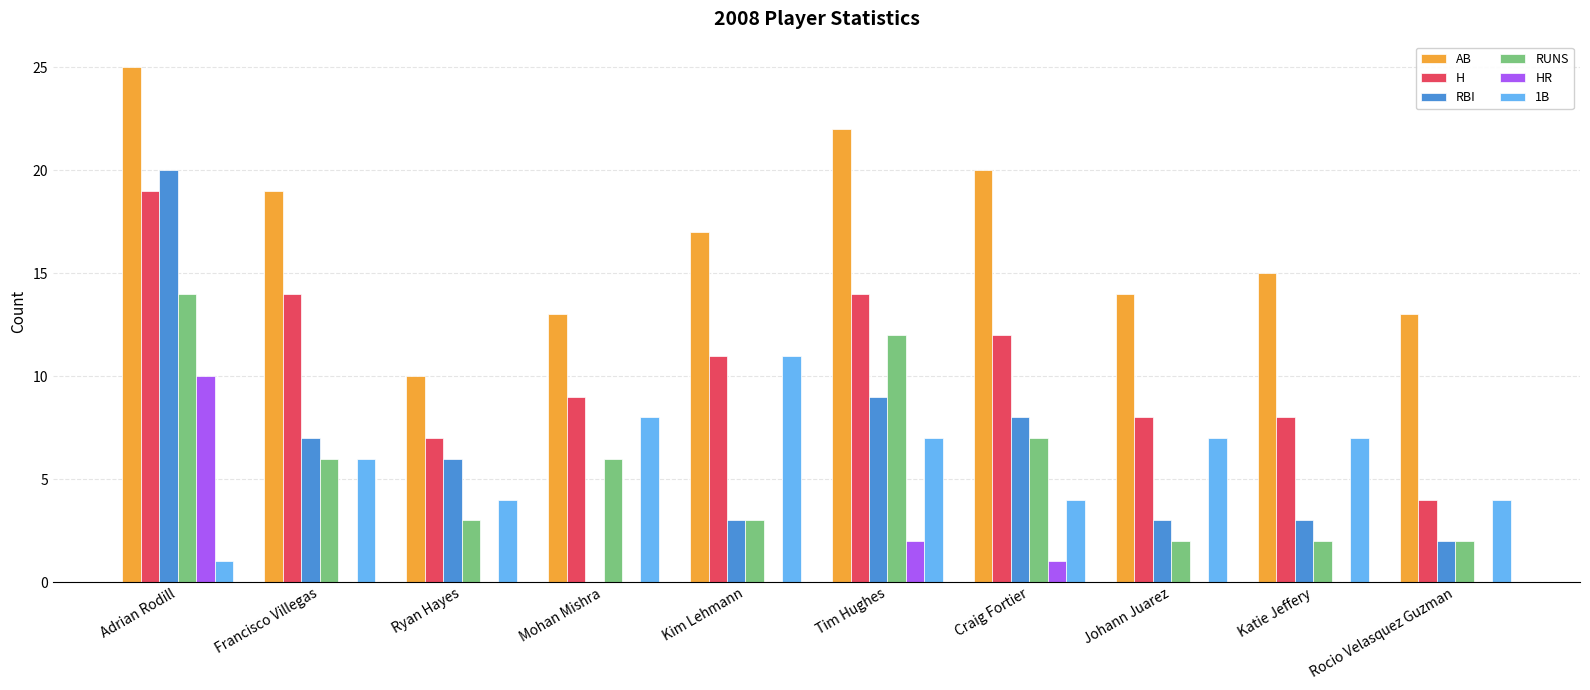

Reading left to right, list all the values displayed in this chart.

AB: Adrian Rodill=25	Francisco Villegas=19	Ryan Hayes=10	Mohan Mishra=13	Kim Lehmann=17	Tim Hughes=22	Craig Fortier=20	Johann Juarez=14	Katie Jeffery=15	Rocio Velasquez Guzman=13
H: Adrian Rodill=19	Francisco Villegas=14	Ryan Hayes=7	Mohan Mishra=9	Kim Lehmann=11	Tim Hughes=14	Craig Fortier=12	Johann Juarez=8	Katie Jeffery=8	Rocio Velasquez Guzman=4
RBI: Adrian Rodill=20	Francisco Villegas=7	Ryan Hayes=6	Mohan Mishra=0	Kim Lehmann=3	Tim Hughes=9	Craig Fortier=8	Johann Juarez=3	Katie Jeffery=3	Rocio Velasquez Guzman=2
RUNS: Adrian Rodill=14	Francisco Villegas=6	Ryan Hayes=3	Mohan Mishra=6	Kim Lehmann=3	Tim Hughes=12	Craig Fortier=7	Johann Juarez=2	Katie Jeffery=2	Rocio Velasquez Guzman=2
HR: Adrian Rodill=10	Francisco Villegas=0	Ryan Hayes=0	Mohan Mishra=0	Kim Lehmann=0	Tim Hughes=2	Craig Fortier=1	Johann Juarez=0	Katie Jeffery=0	Rocio Velasquez Guzman=0
1B: Adrian Rodill=1	Francisco Villegas=6	Ryan Hayes=4	Mohan Mishra=8	Kim Lehmann=11	Tim Hughes=7	Craig Fortier=4	Johann Juarez=7	Katie Jeffery=7	Rocio Velasquez Guzman=4